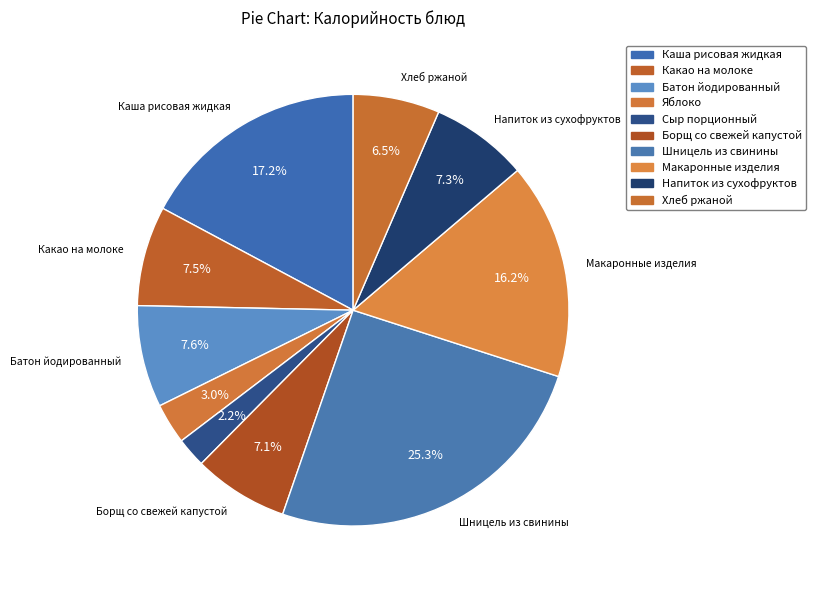

Rank the categories by value from highest to lowest.

Шницель из свинины, Каша рисовая жидкая, Макаронные изделия, Батон йодированный, Какао на молоке, Напиток из сухофруктов, Борщ со свежей капустой, Хлеб ржаной, Яблоко, Сыр порционный